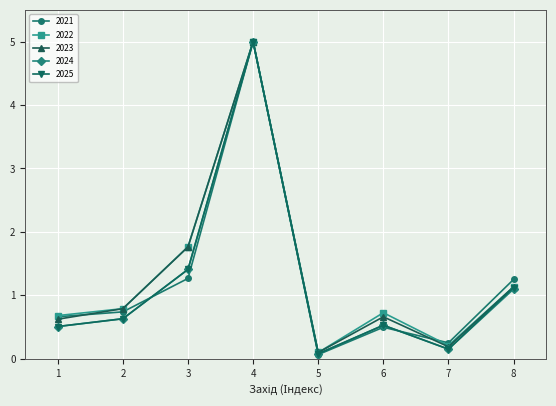

At which category is the sum across all series the highest?

4